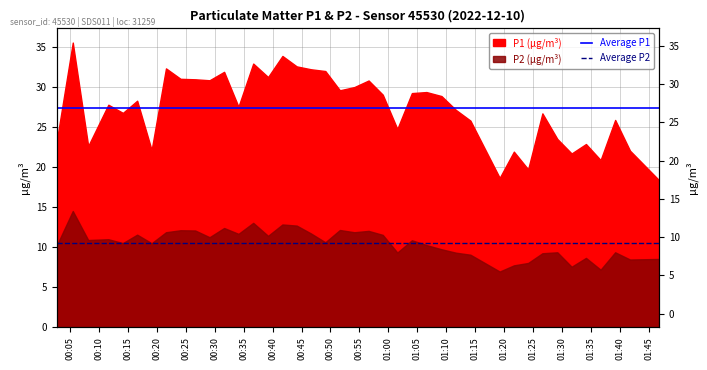

True or false: Average P2 has a value of 2.4 at 00:10.

False